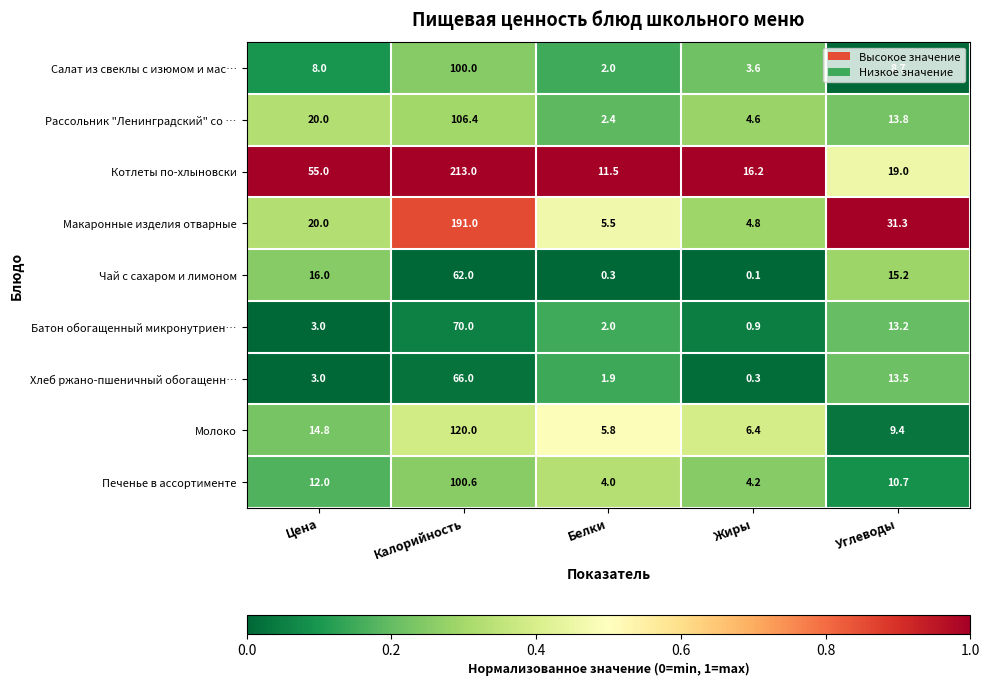

What is the approximate value of Макаронные изделия отварные at Цена?

20.0